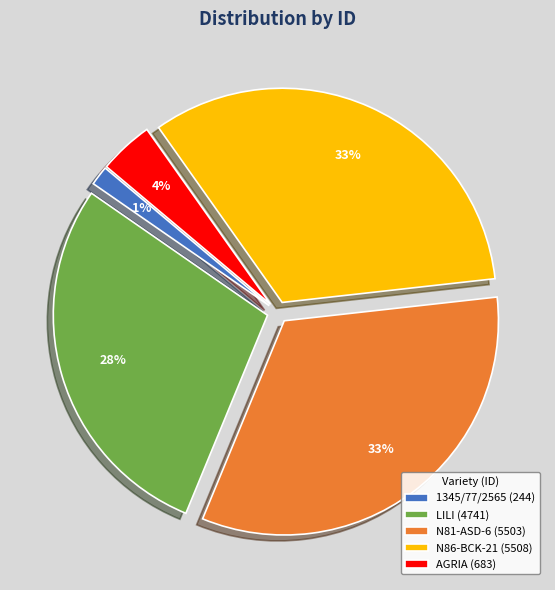

Is the sum of N86-BCK-21 and LILI greater than half?

Yes